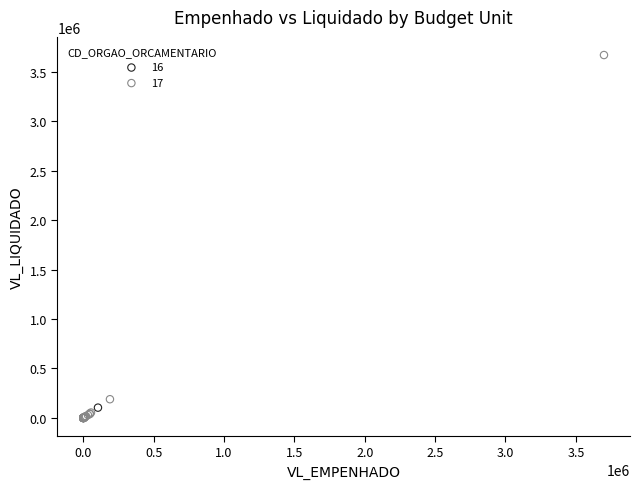

What are all the series names shown in the legend?

16, 17